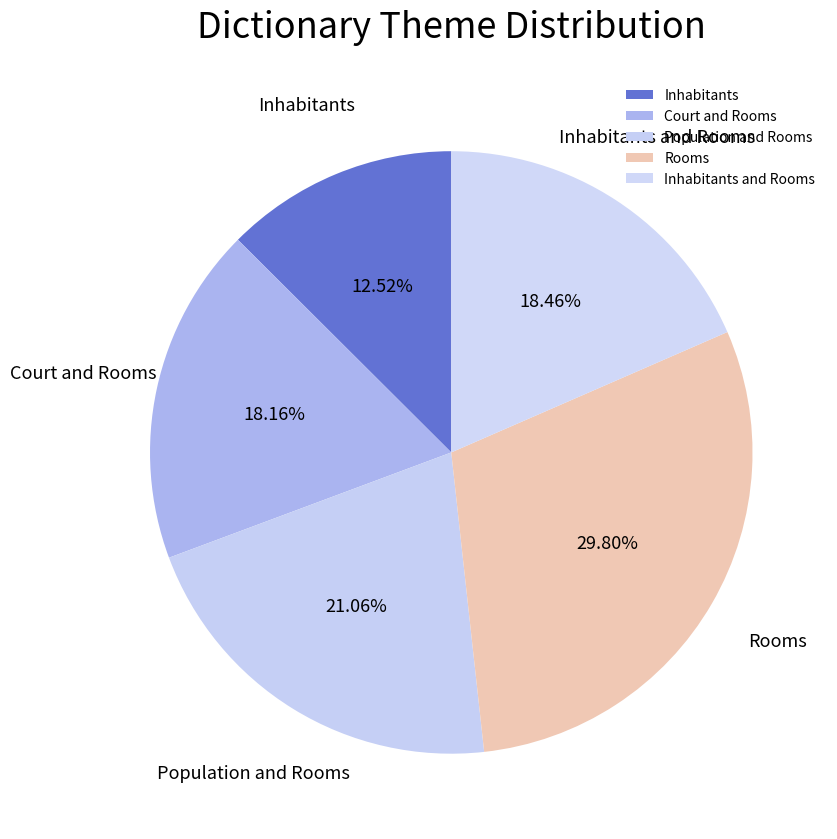

Between Inhabitants and Rooms and Rooms, which is larger?

Rooms